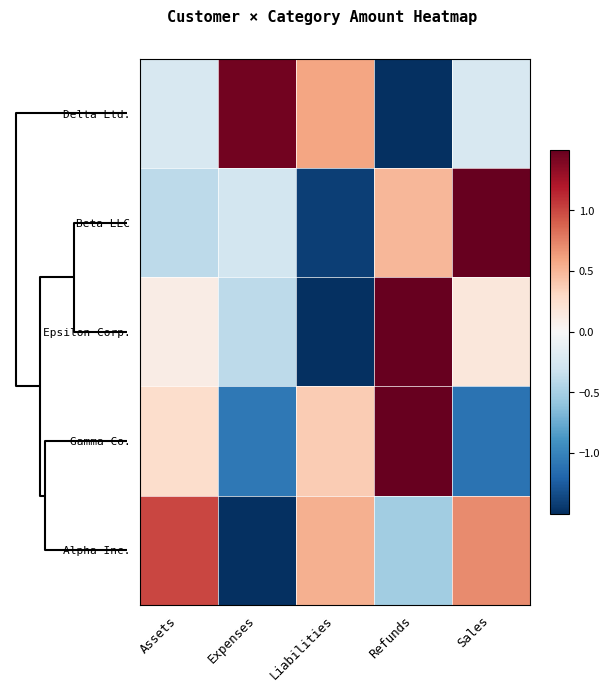

At how many categories does at least one series exceed 0?

5